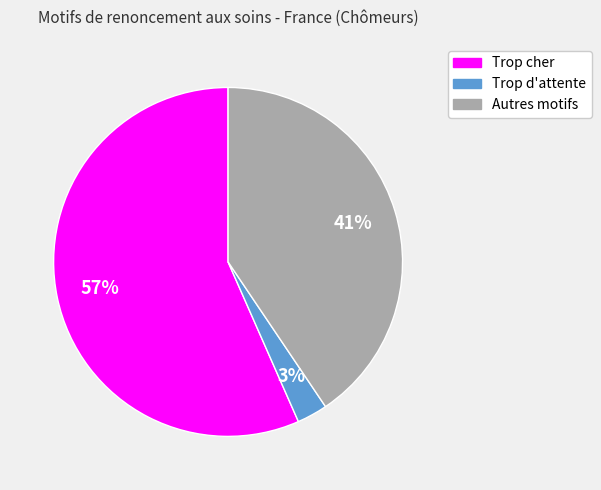

Which has a higher value, Trop cher or Autres motifs?

Trop cher